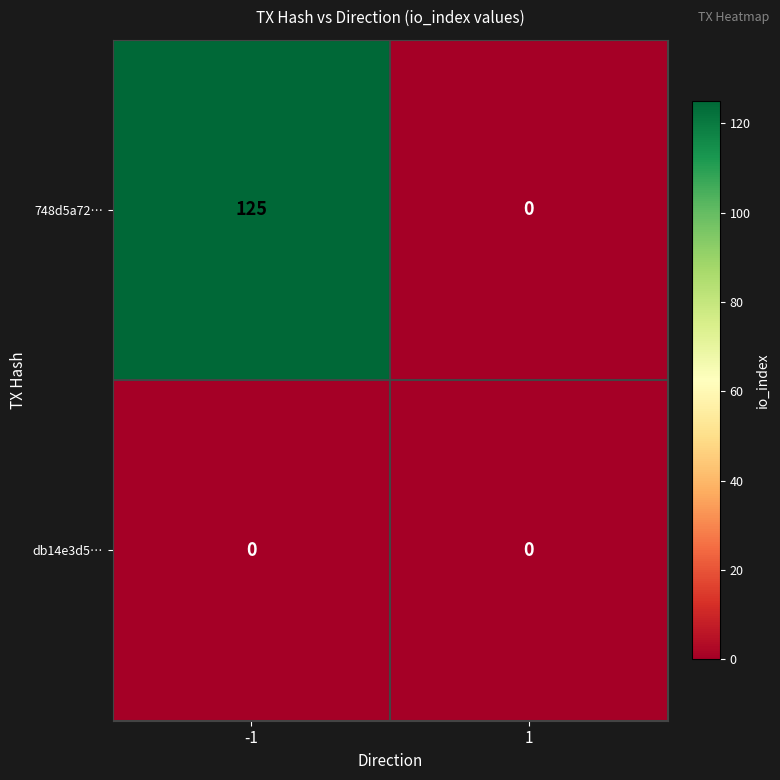

True or false: 748d5a72… has a value of 0 at 1.

True